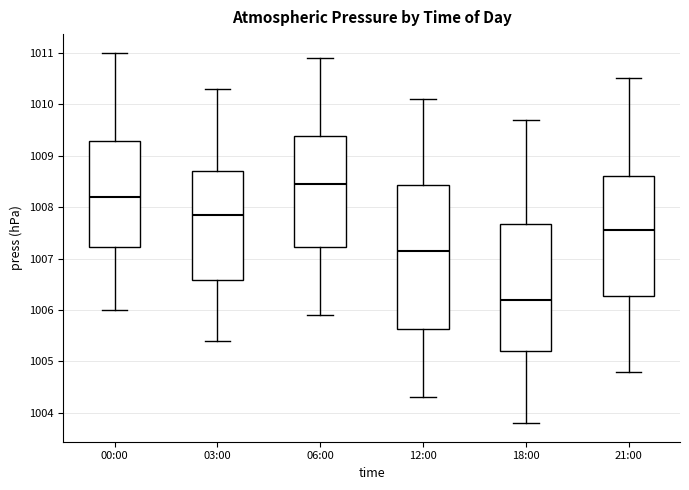

Reading left to right, read every box against the y-axis: the position of its median line, the range the box covers, and the ends of its whiskers. The values are not printed on the chart, so give them approximately, as read against the axis.

00:00: median 1008.2, box 1007.2 to 1009.3, whiskers 1006.0 to 1011.0
03:00: median 1007.9, box 1006.6 to 1008.7, whiskers 1005.4 to 1010.3
06:00: median 1008.5, box 1007.2 to 1009.4, whiskers 1005.9 to 1010.9
12:00: median 1007.2, box 1005.6 to 1008.4, whiskers 1004.3 to 1010.1
18:00: median 1006.2, box 1005.2 to 1007.7, whiskers 1003.8 to 1009.7
21:00: median 1007.6, box 1006.3 to 1008.6, whiskers 1004.8 to 1010.5